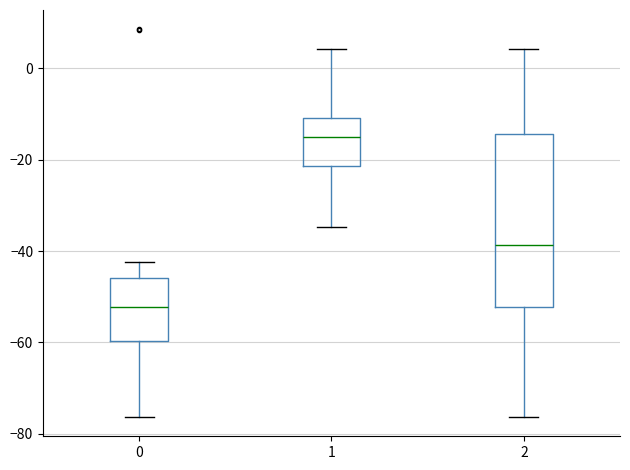

Reading left to right, transcribe this box plot: for each box, give where its median line is, the range the box spans, and where its two whiskers end, as read against the y-axis. The values are not printed on the chart, so give them approximately, as read against the axis.

0: median -52, box -60 to -46, whiskers -76 to -42
1: median -16, box -22 to -10, whiskers -34 to 4
2: median -38, box -52 to -14, whiskers -76 to 4